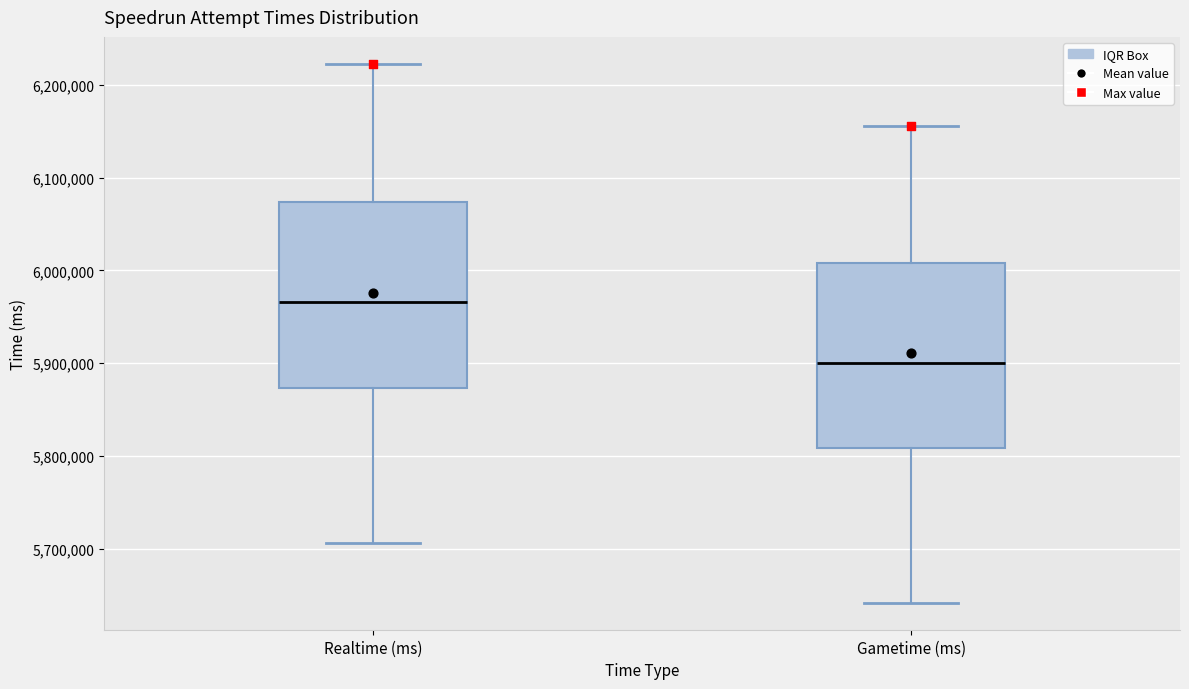

Which box's median line is the lowest?

Gametime (ms)